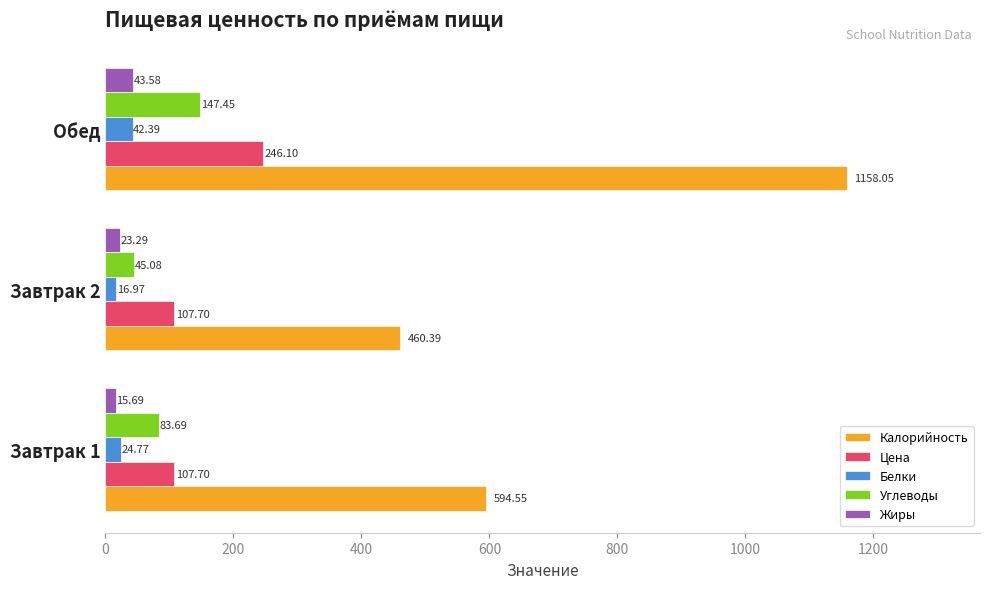

Which series has the widest spread of values?

Калорийность